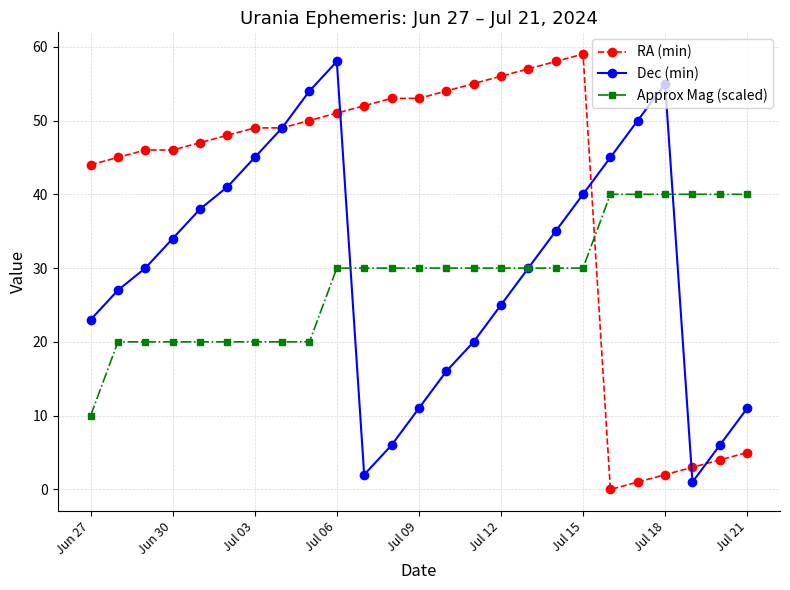

Rank the series by their average value, from lowest to highest.

Approx Mag (scaled), Dec (min), RA (min)